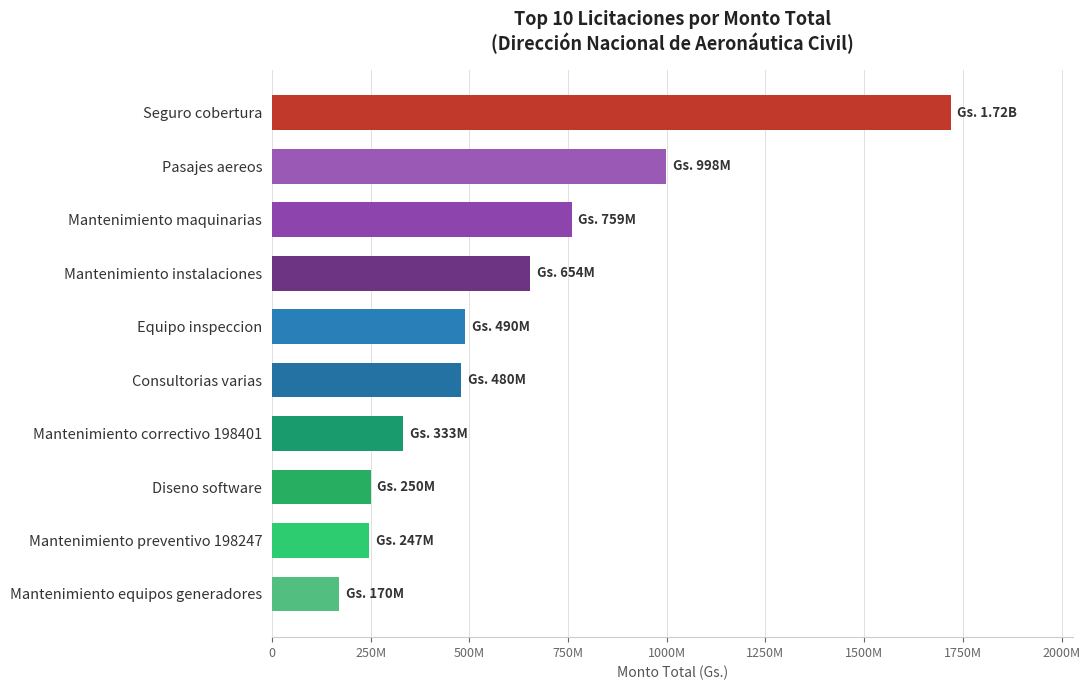

Does the chart contain any negative values?

No